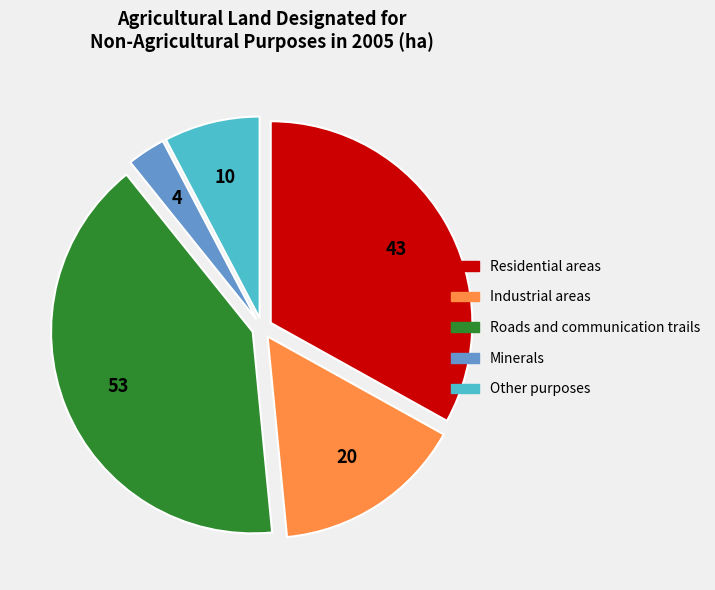

Which category has the smallest portion of the pie?

Minerals